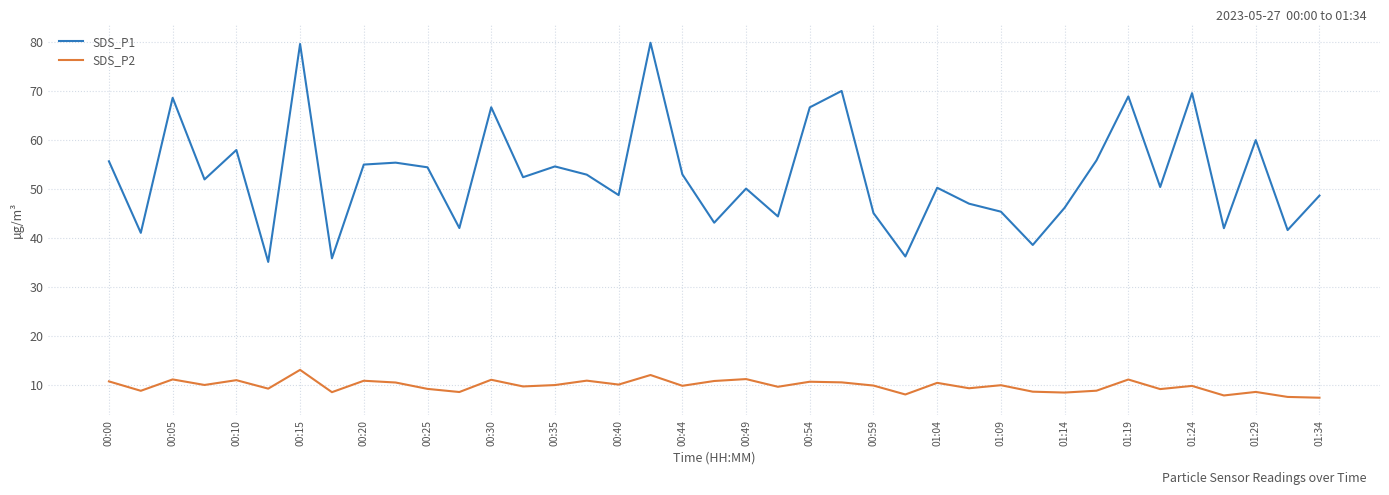

What is the highest value of the SDS_P1 series?

79.9